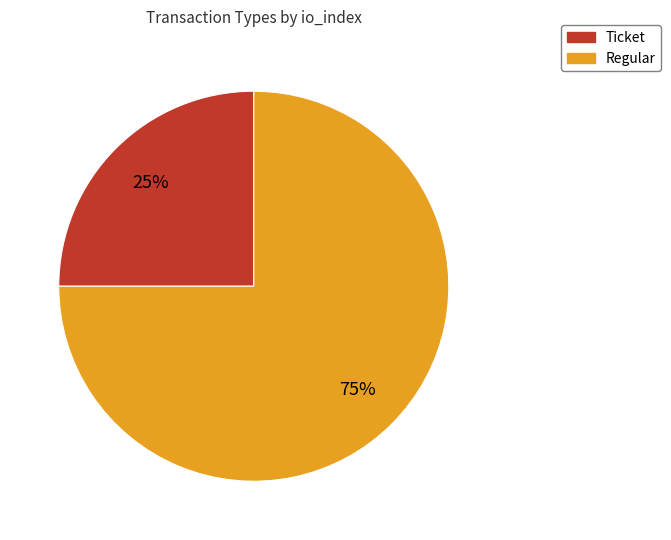

Do Regular and Ticket together represent more than half of the pie?

Yes